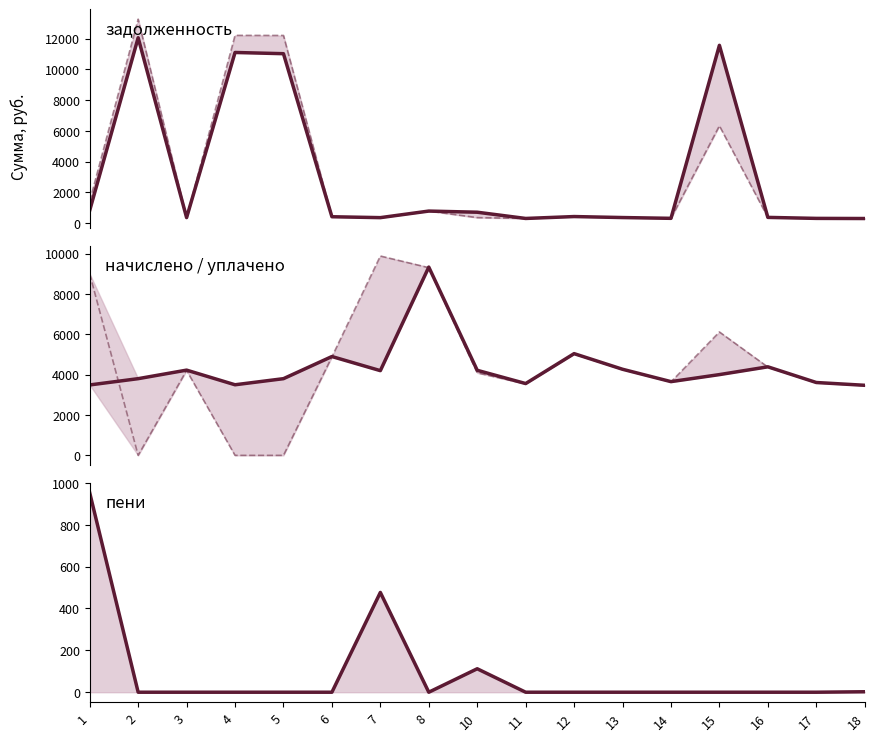

How many distinct data groups are displayed?

5